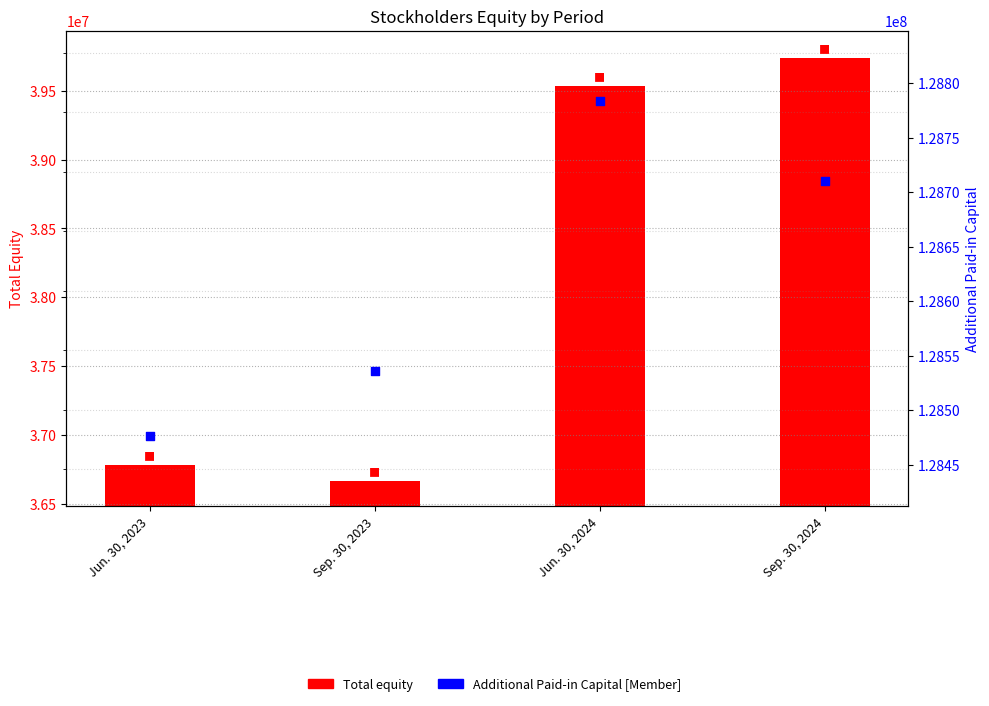

Is the value of Additional Paid-in Capital [Member] at Sep. 30, 2023 greater than the value of Total at Jun. 30, 2024?

Yes